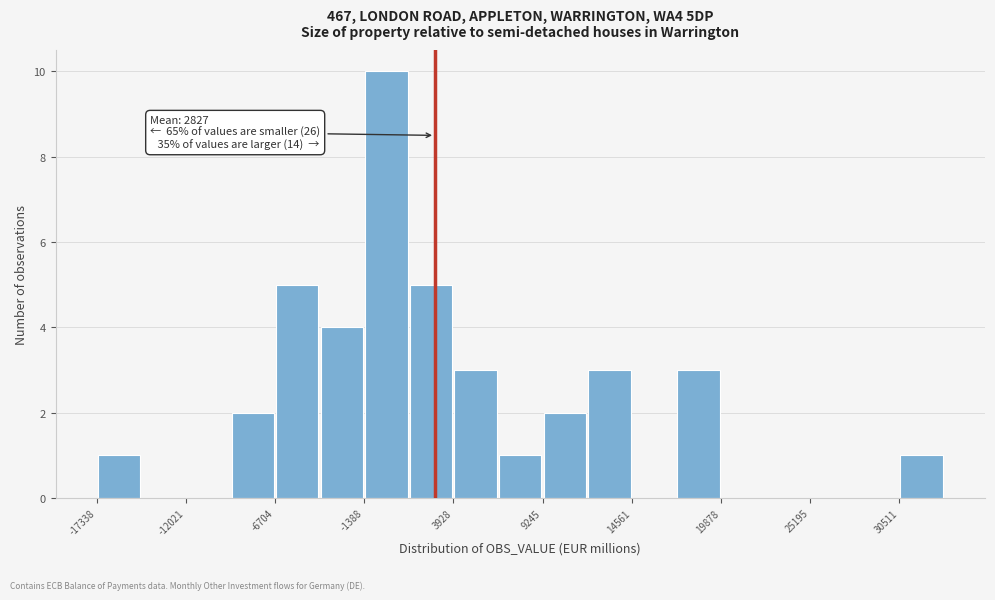

Around what value on the x-axis is the tallest bar? Give the approximate position of its centre, as read against the axis.

0